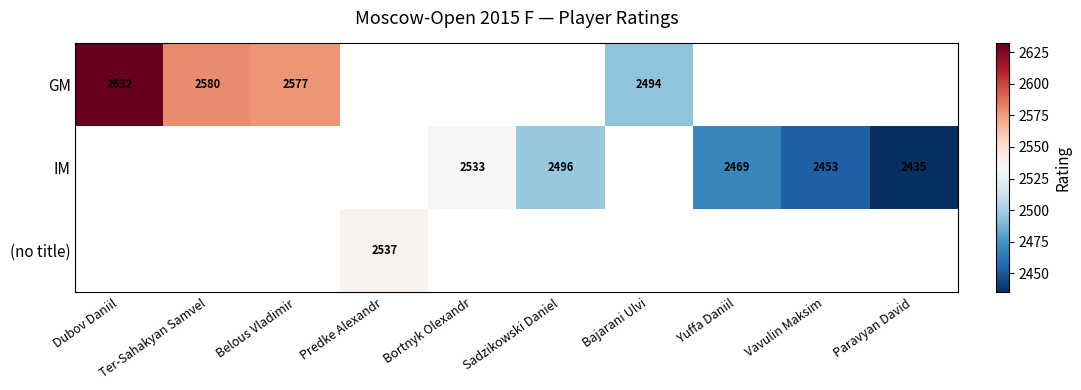

What is the difference between the IM values at Vavulin Maksim and Bortnyk Olexandr?

80